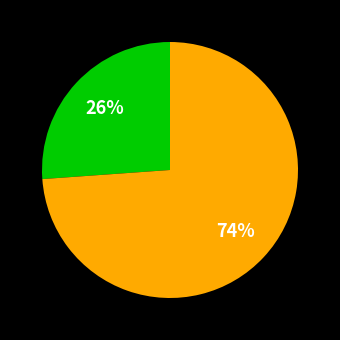

Does any single category account for the majority?

Yes